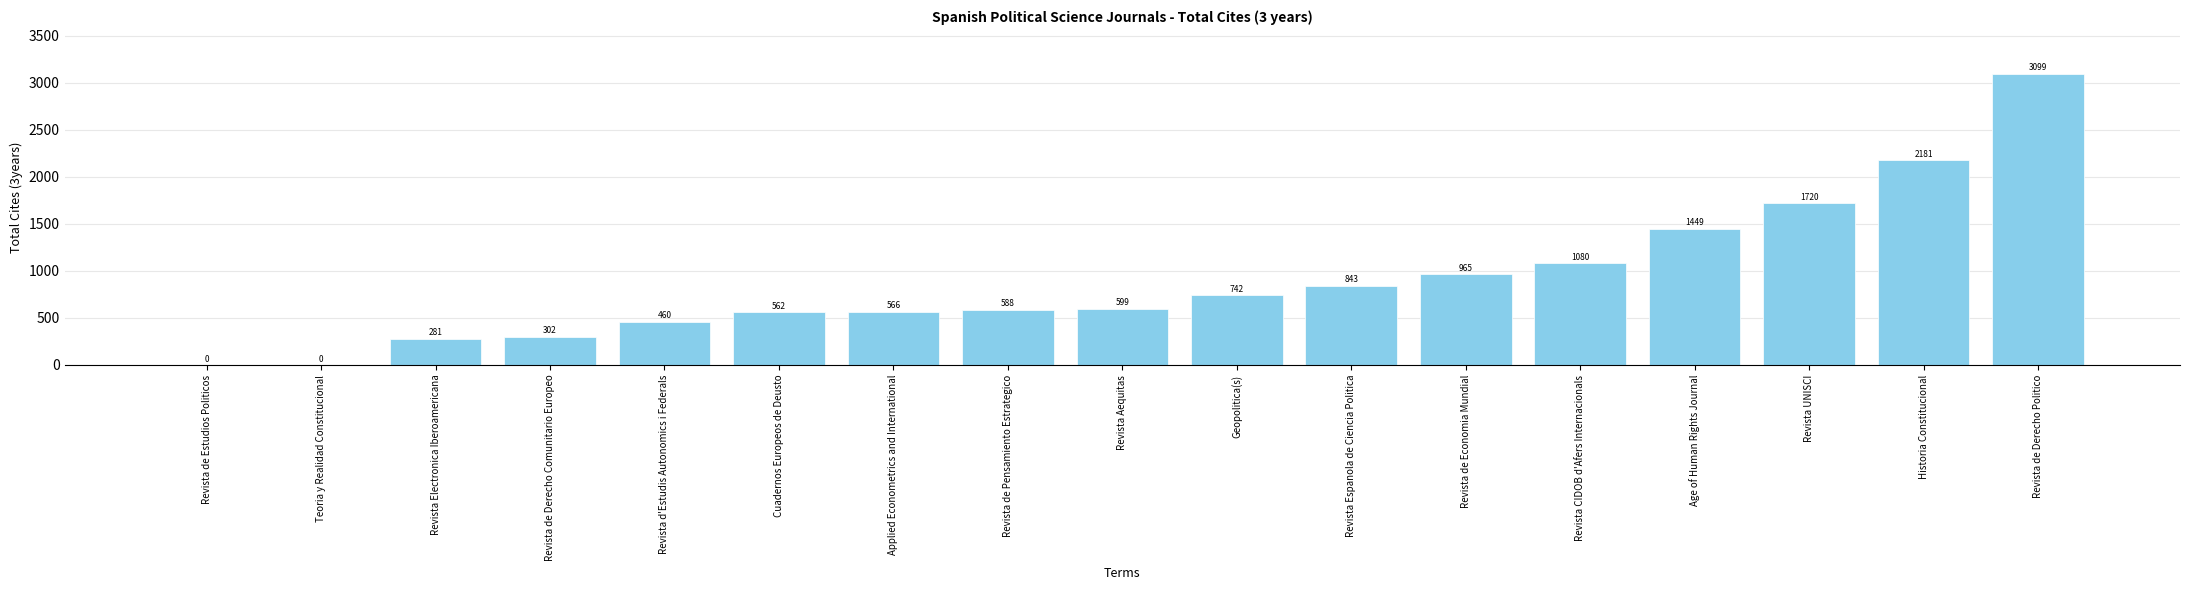

What is the ratio of the value at Revista de Derecho Comunitario Europeo to the value at Geopolitica(s)?

0.4